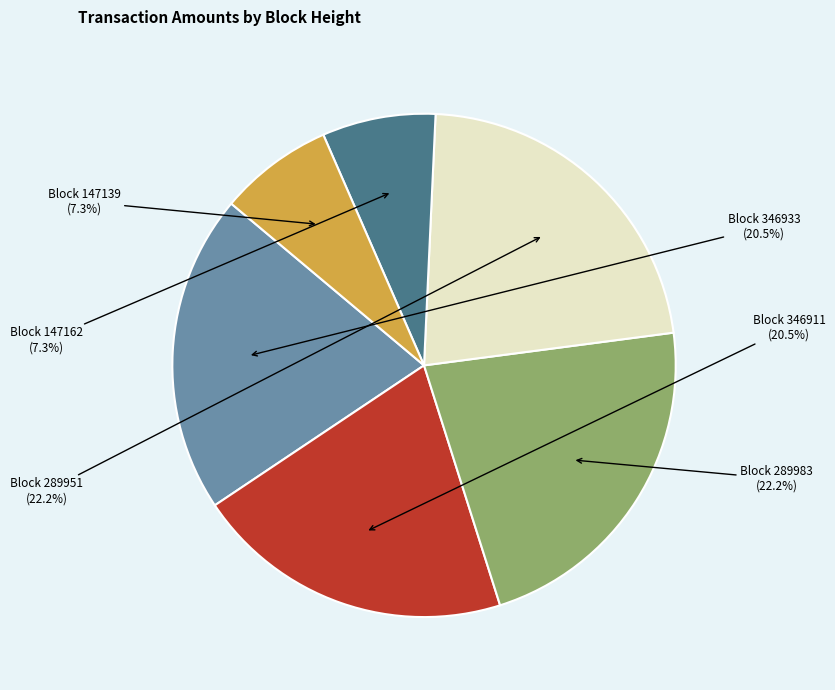

Is Block 346911 the majority of the pie?

No